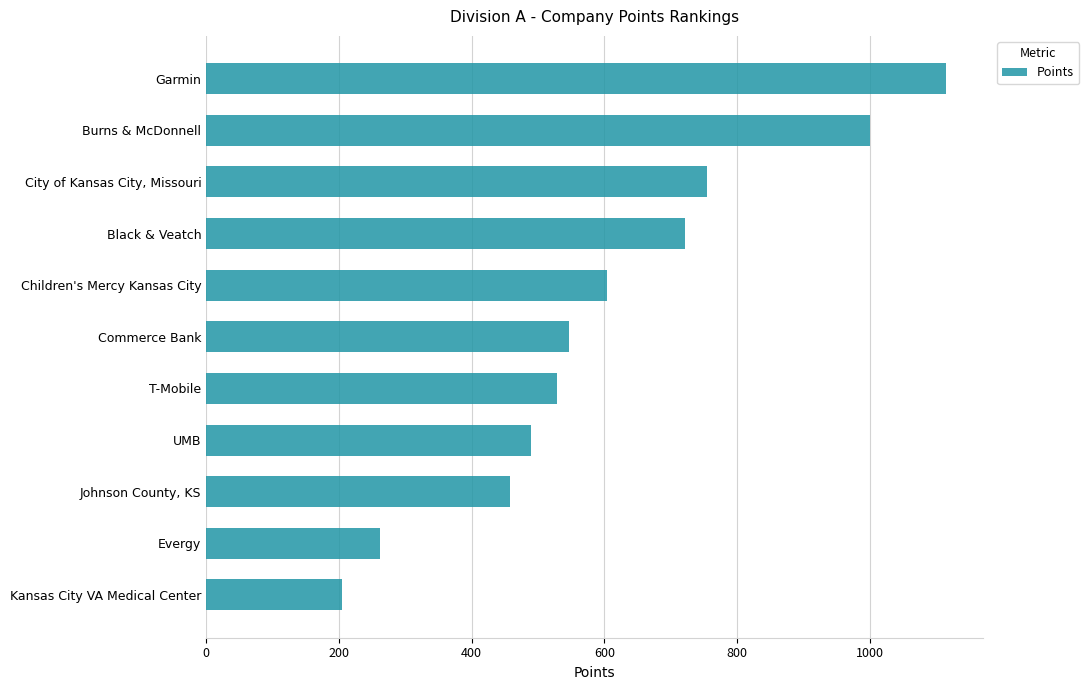

Which category has the lowest value across all series?

Kansas City VA Medical Center